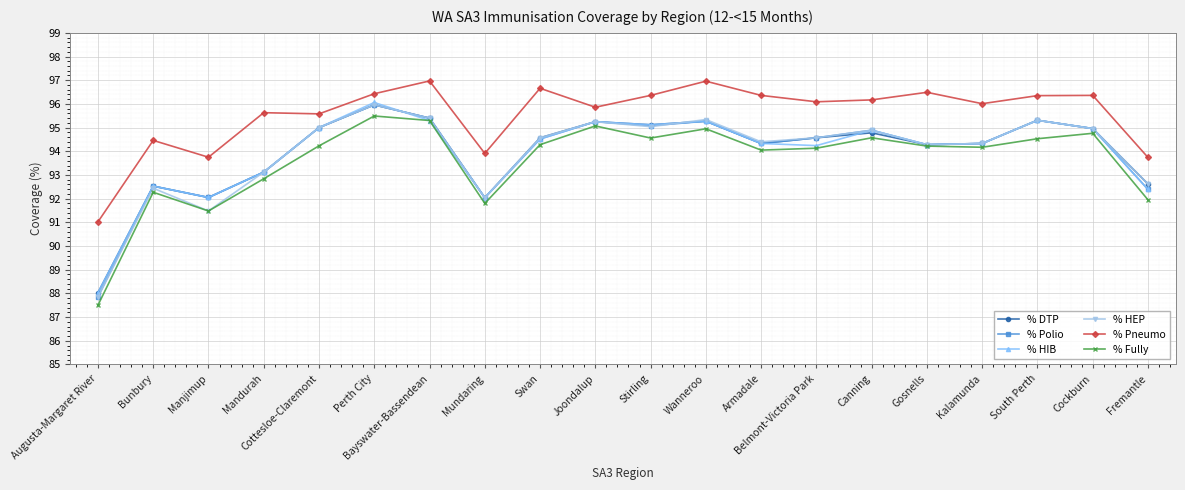

What is the total value across all series at Fremantle?

555.7